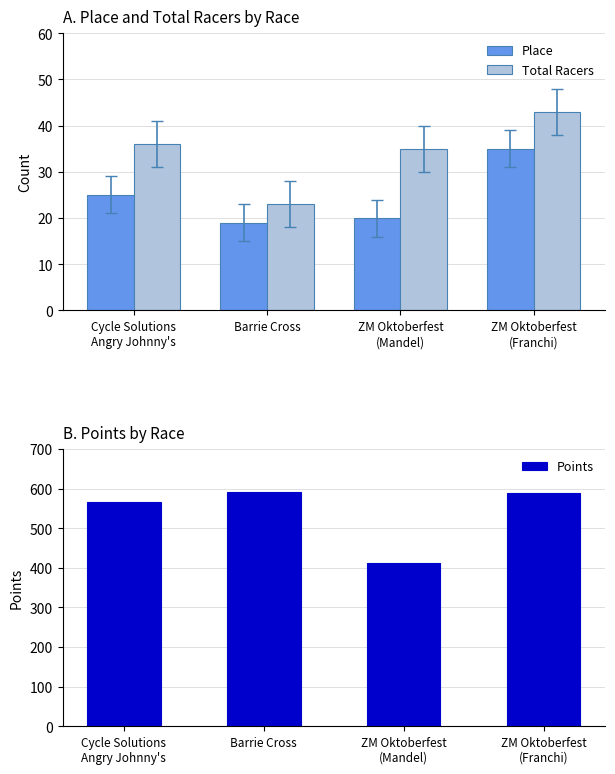

Is the value of Place at ZM Oktoberfest
(Mandel) greater than the value of Total Racers at ZM Oktoberfest
(Franchi)?

No